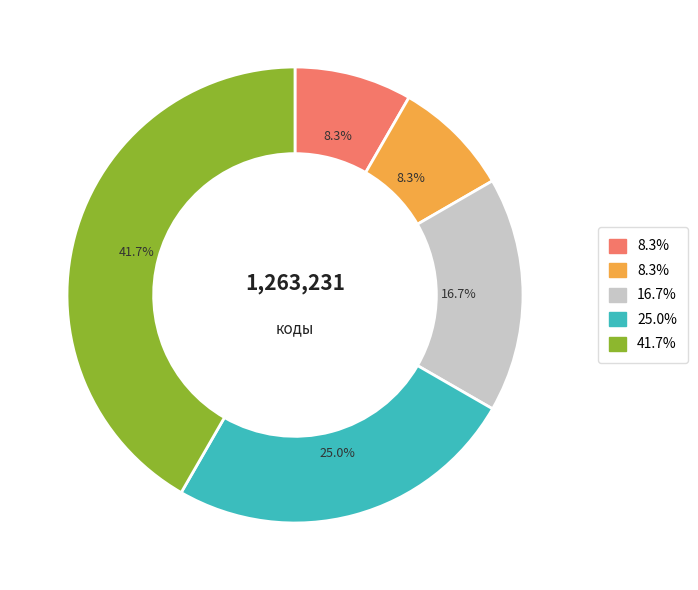

Is there a majority slice in this chart?

No